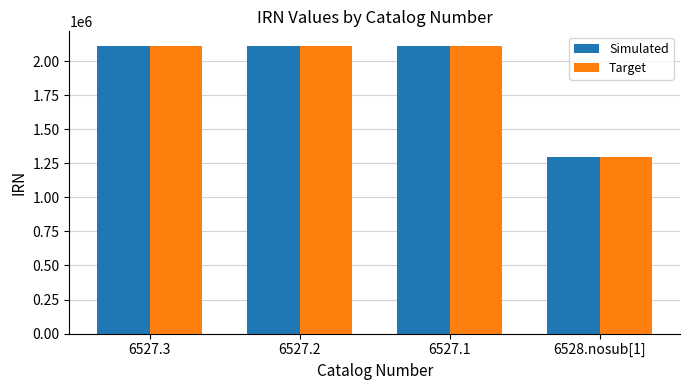

What is the greatest value displayed?

2112777